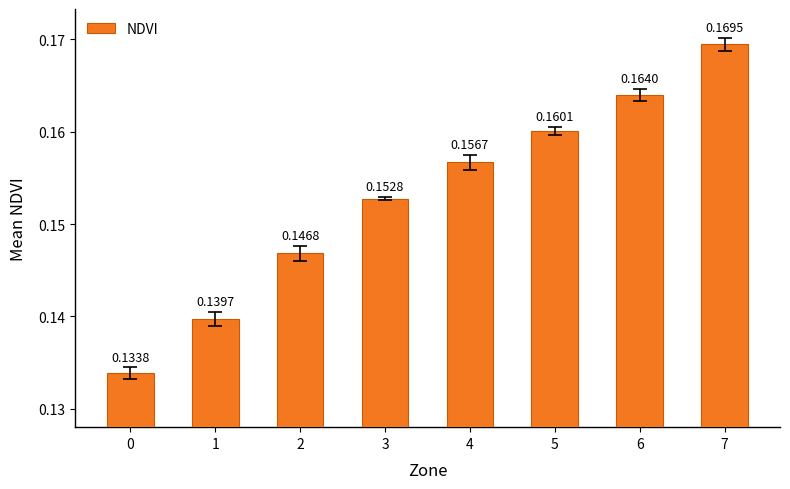

Which has a higher value, 4 or 5?

5